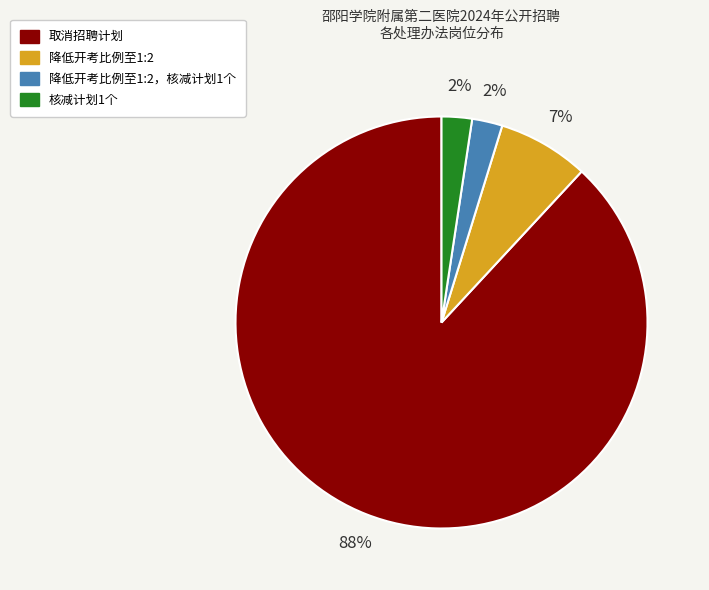

Is there a majority slice in this chart?

Yes